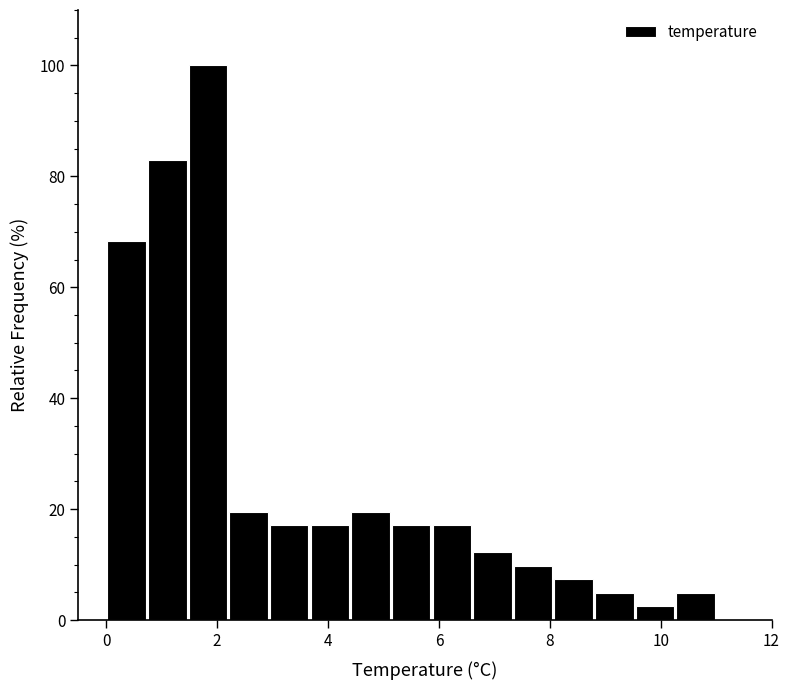

Around what value on the x-axis is the tallest bar? Give the approximate position of its centre, as read against the axis.

1.8